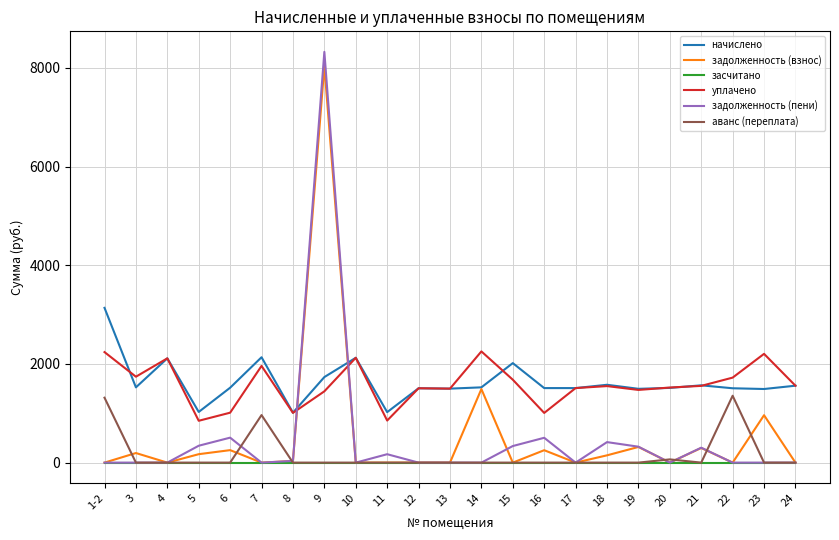

What is the maximum value for аванс (переплата)?

1355.2